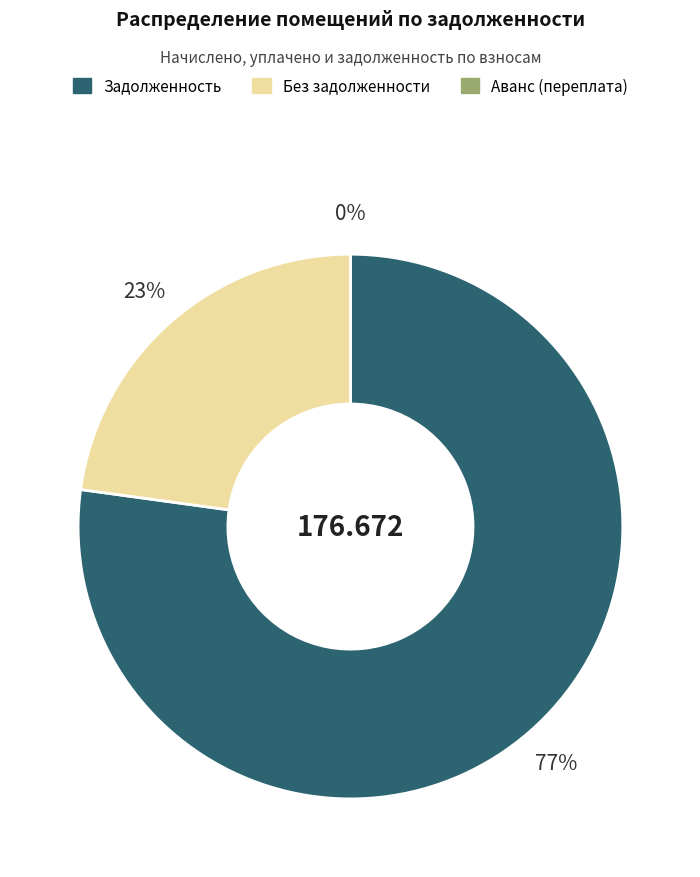

Does any single category account for the majority?

Yes